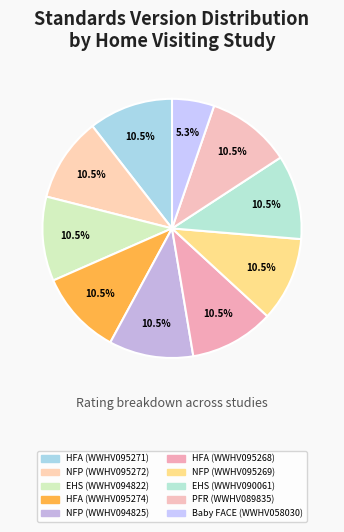

What is the smallest slice in the pie chart?

Baby FACE (WWHV058030)